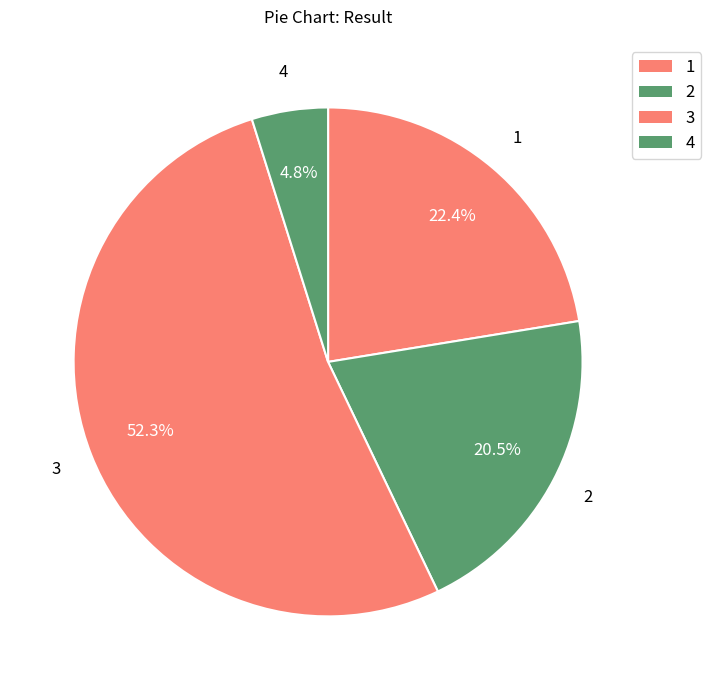

What percentage do 4 and 2 together represent?

25.3%